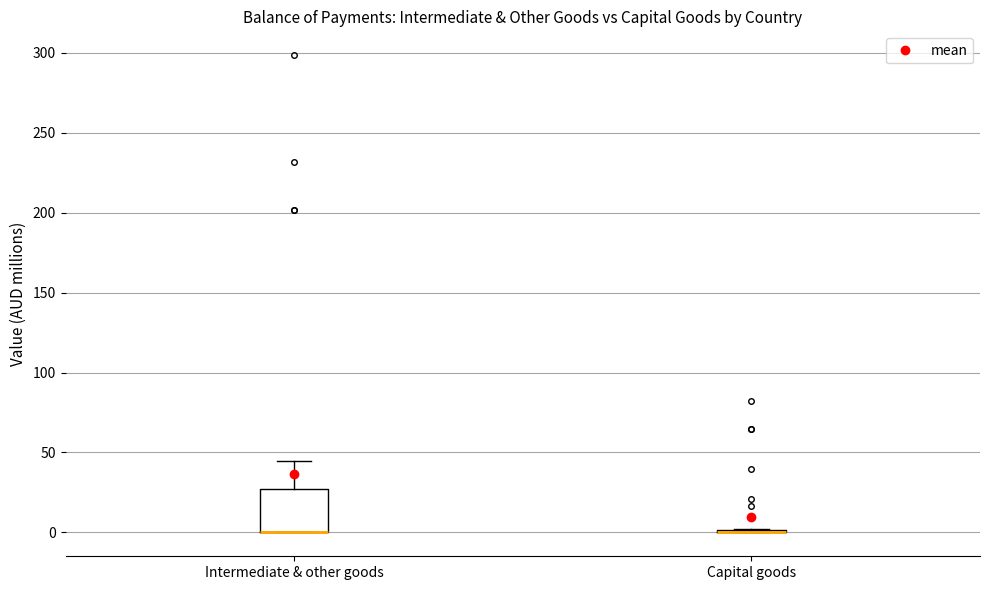

Reading left to right, read every box against the y-axis: the position of its median line, the range the box covers, and the ends of its whiskers. The values are not printed on the chart, so give them approximately, as read against the axis.

Intermediate & other goods: median 0 (drawn on the box's lower edge), box 0 to 25, whiskers 0 to 45
Capital goods: box collapsed to a line at 0, whiskers 0 to 0